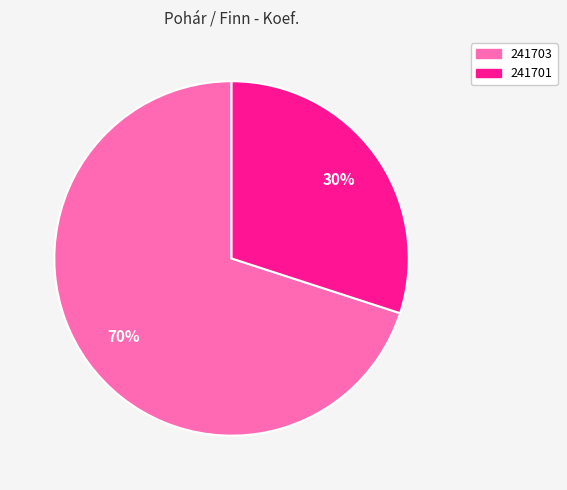

Is there a majority slice in this chart?

Yes